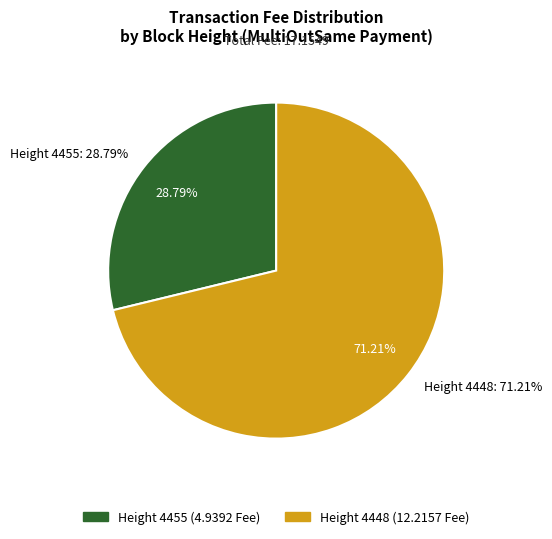

True or false: 4448 accounts for 59% of the total.

False